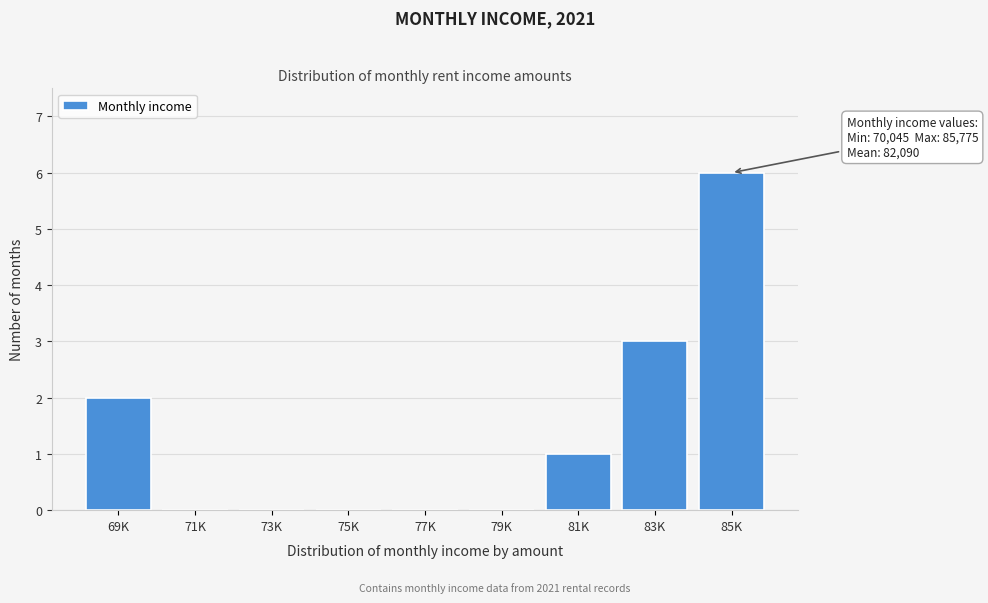

Reading left to right, extract all data points from this chart.

69K=2	71K=0	73K=0	75K=0	77K=0	79K=0	81K=1	83K=3	85K=6